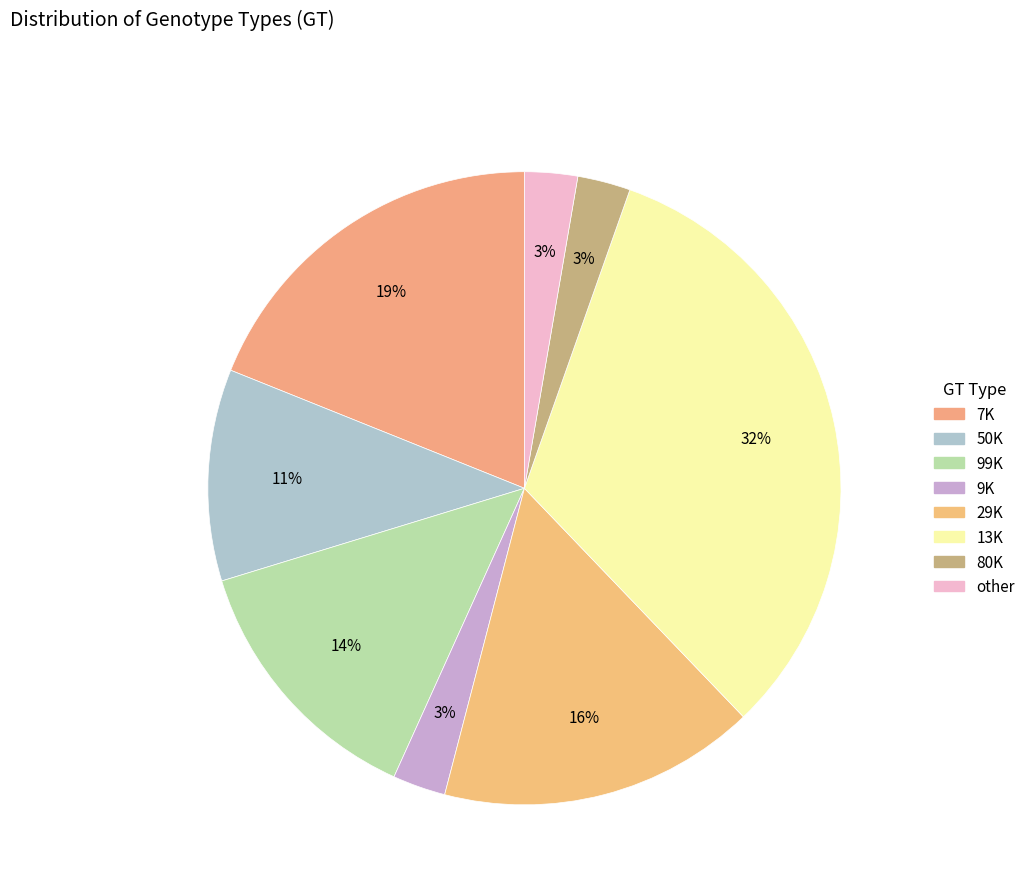

How many slices are in this pie chart?

8